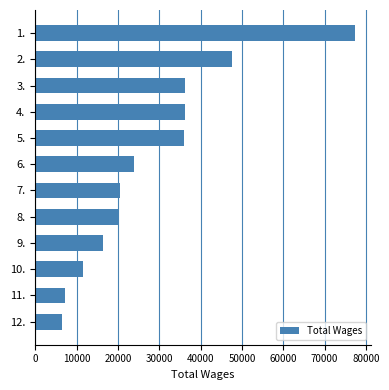

The value at 3. is 60491. True or false?

False